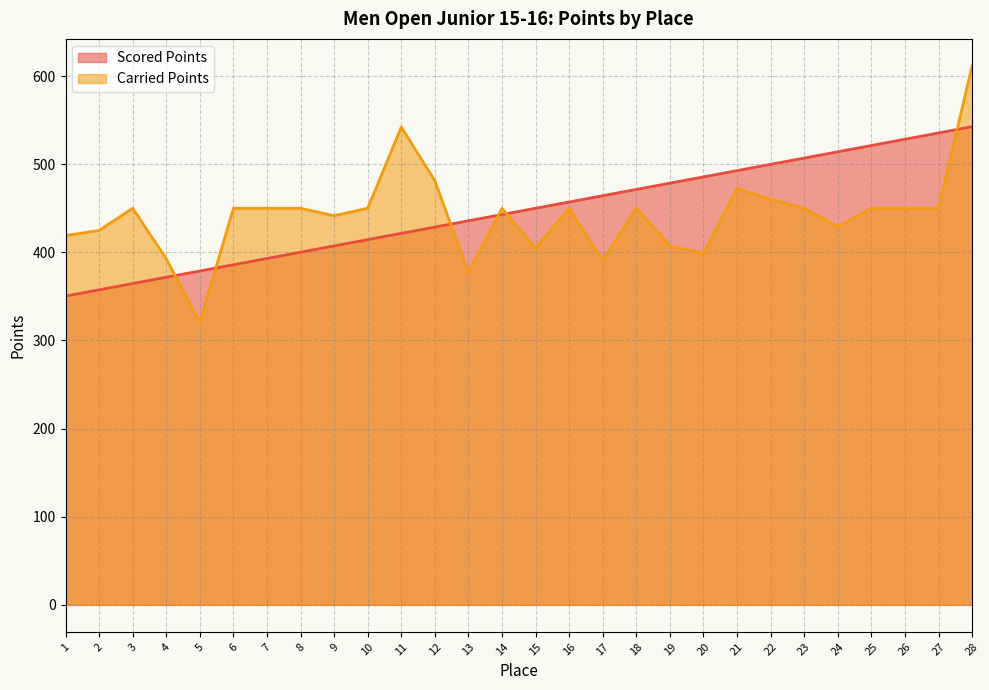

The value of Scored Points at 28 is 706.9. True or false?

False